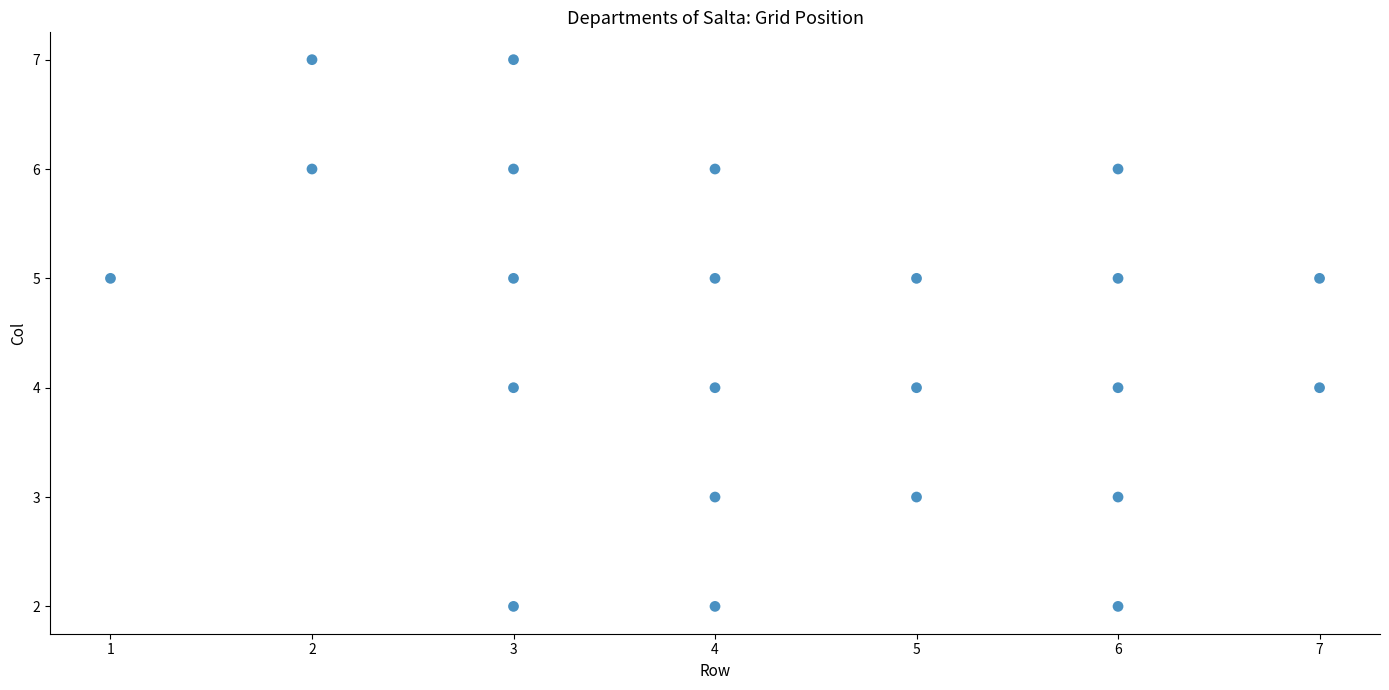

What is the range of X values (max minus min)?

6